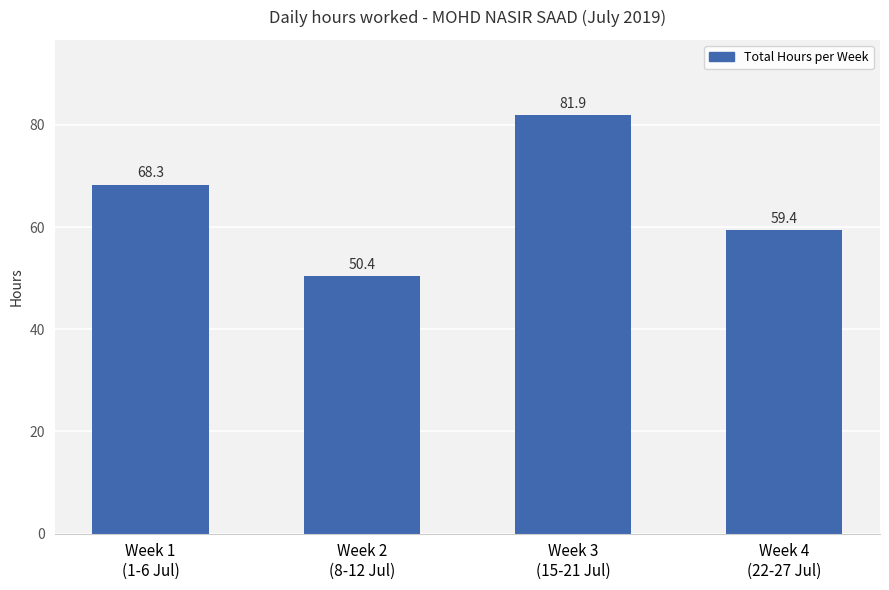

How many data points are above 68?

2